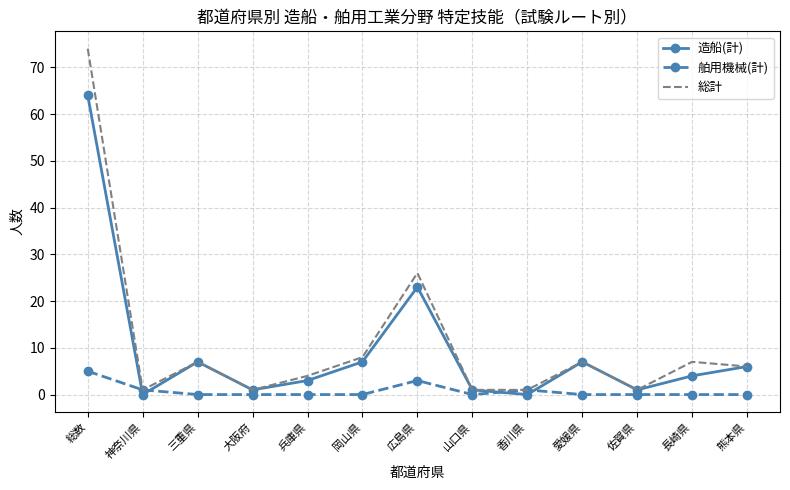

Where do 造船(計) and 舶用機械(計) first cross each other?

総数 and 神奈川県